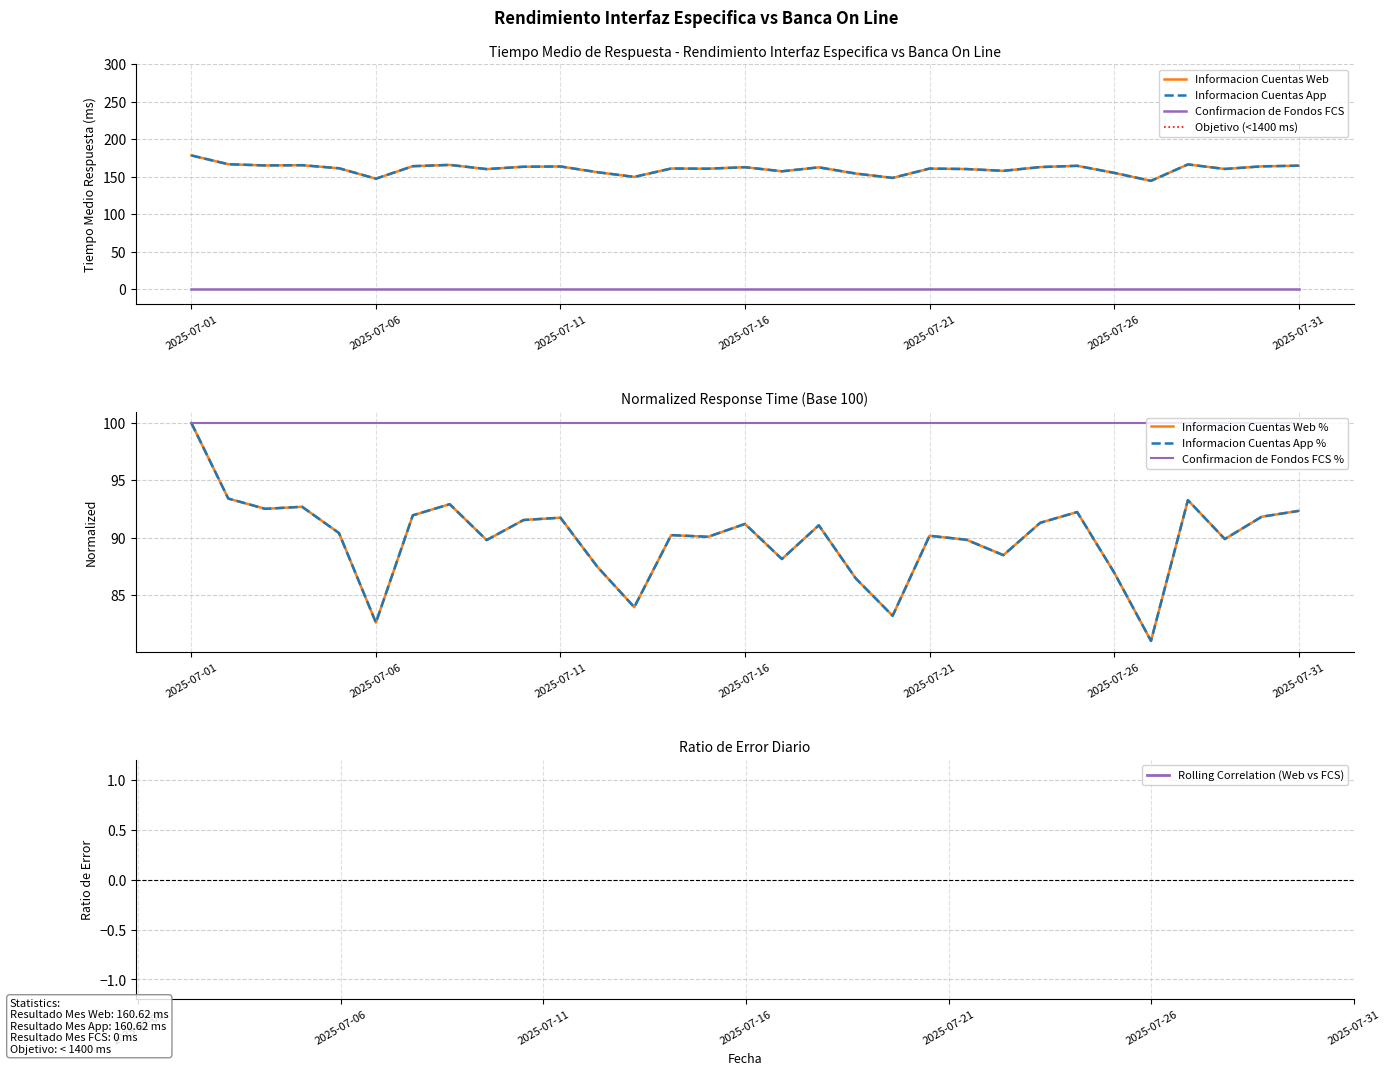

What is the difference between the Informacion Cuentas App values at 2025-07-28 and 2025-07-17?

9.2